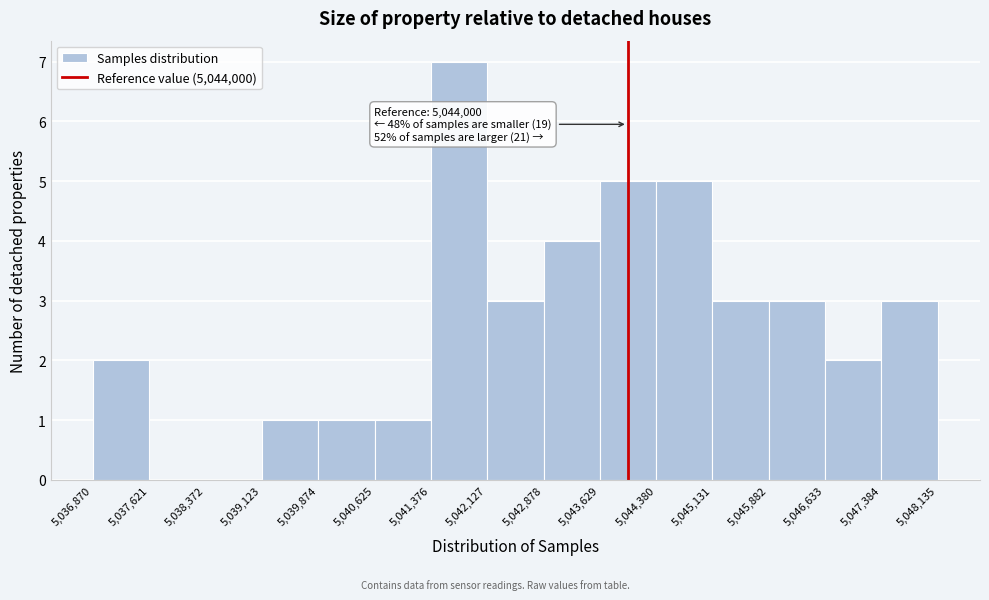

Over which range of the x-axis is the bar tallest?

5,041,376 to 5,042,127